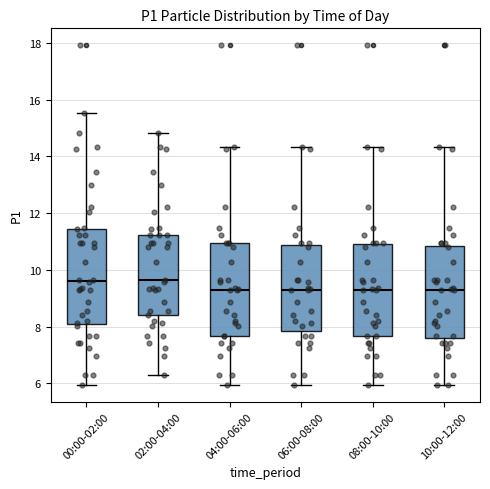

Where is the lower edge of the box for 00:00-02:00 on the y-axis? The values are not printed on the chart, so give them approximately, as read against the axis.

8.2